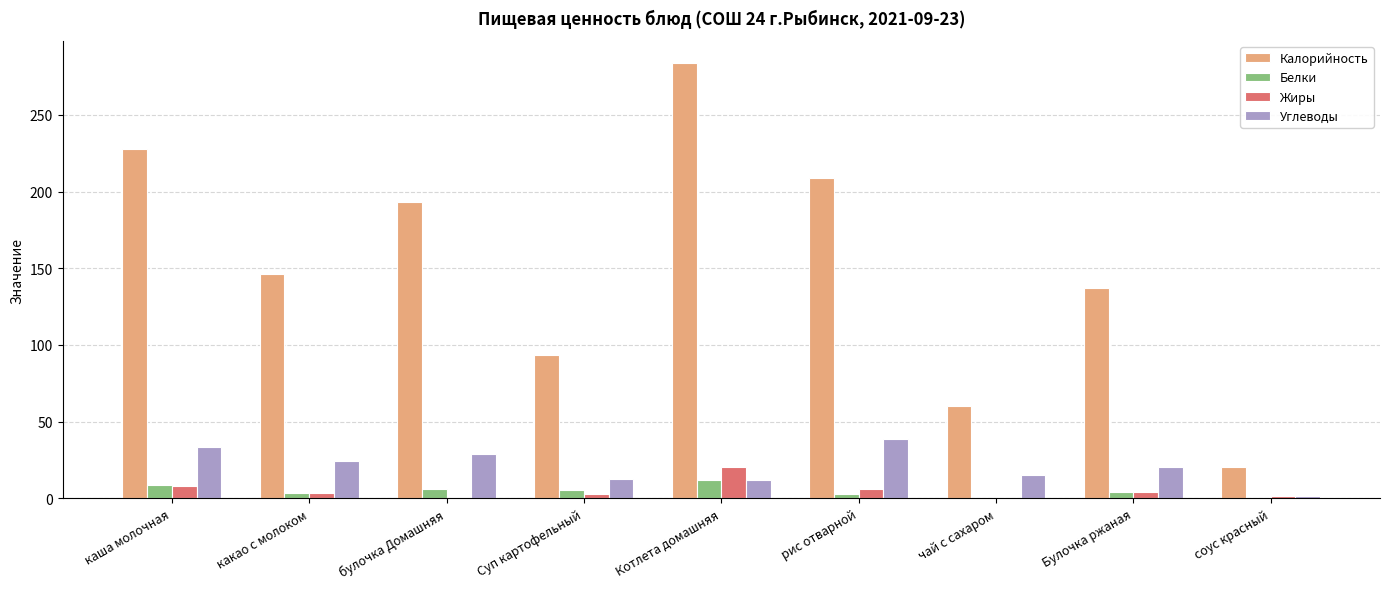

At which category is the sum across all series the highest?

Котлета домашняя